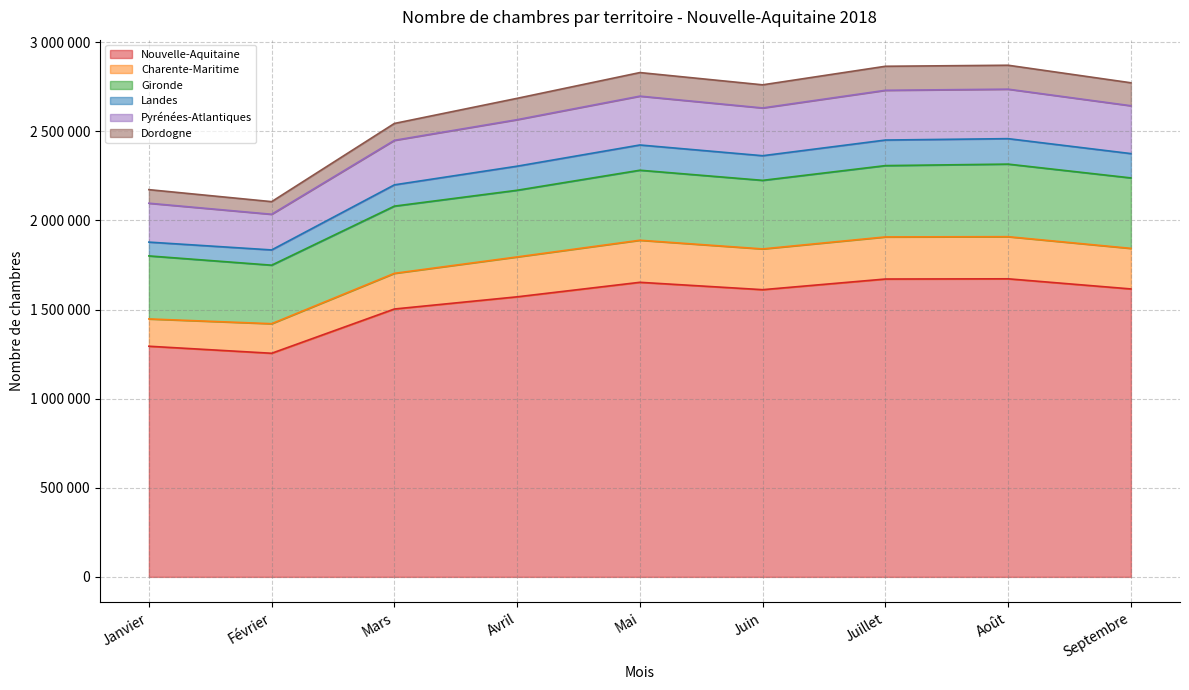

Which series has the widest spread of values?

Dordogne